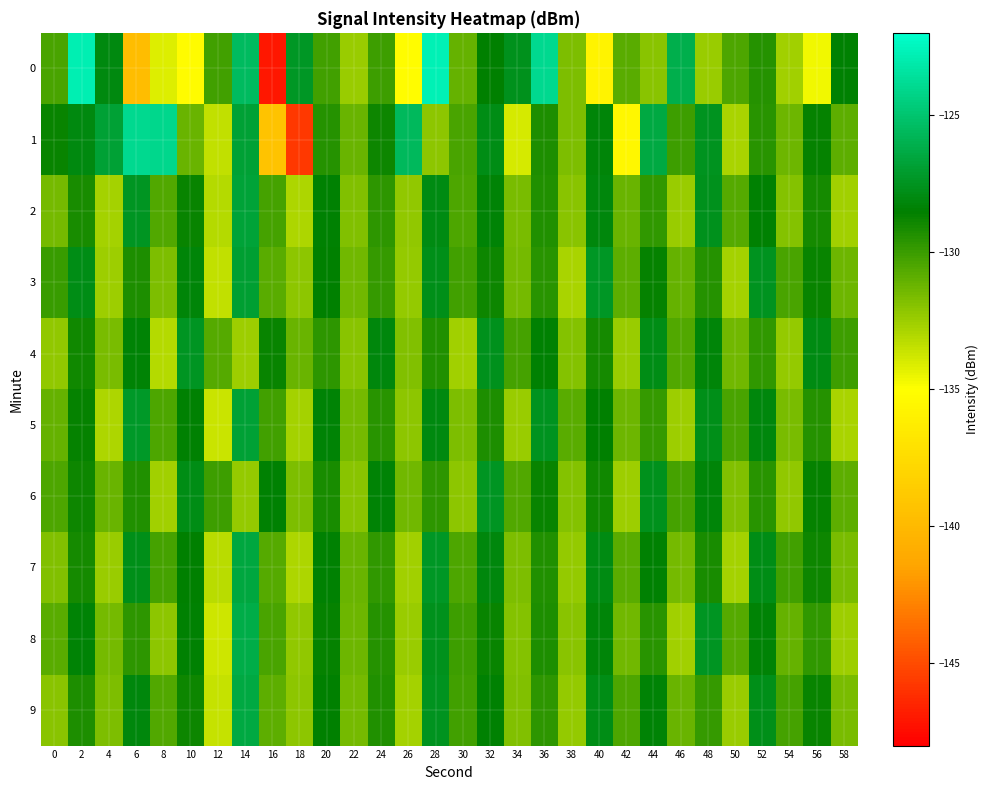

Which category has the lowest value across all series?

16